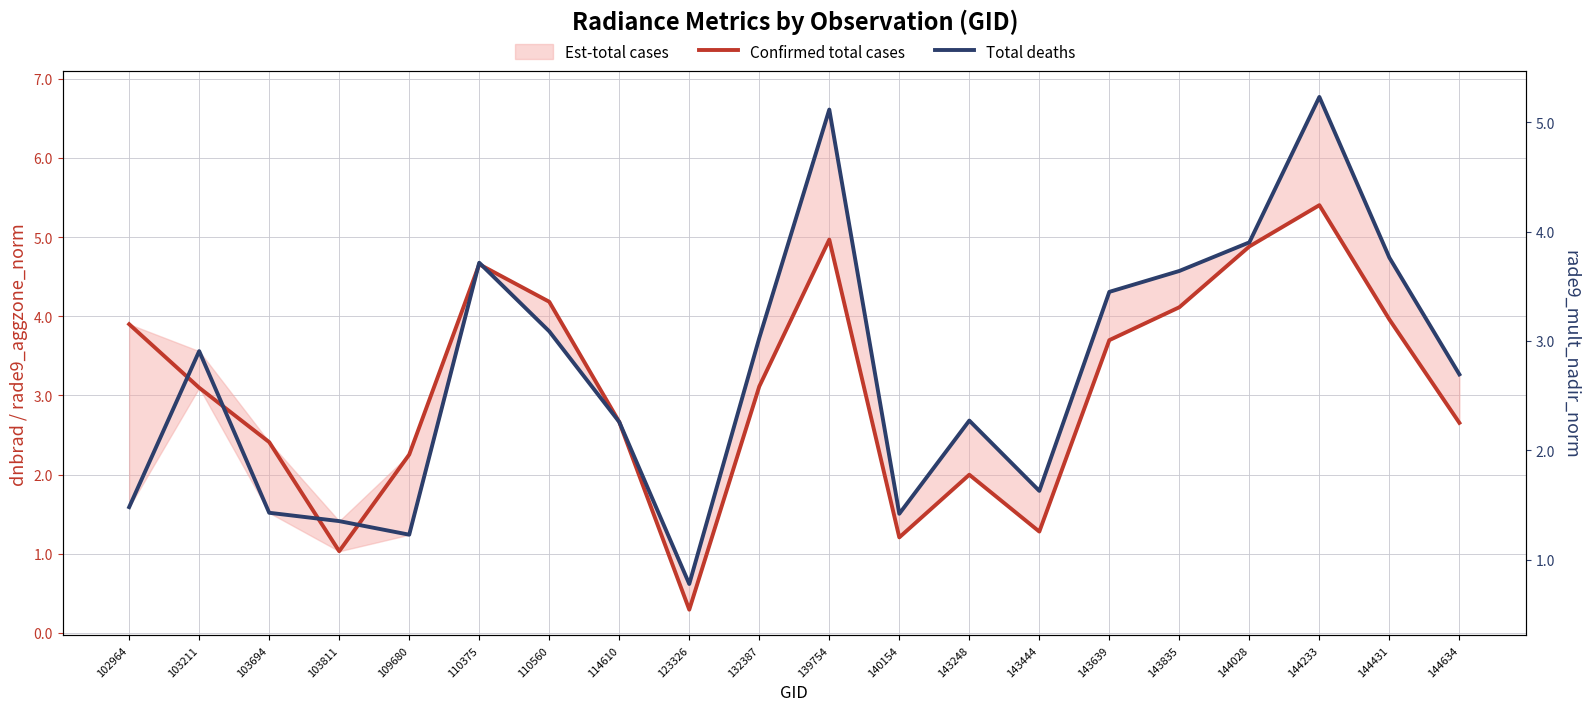

At which category does Confirmed total cases reach its first local valley?

103811